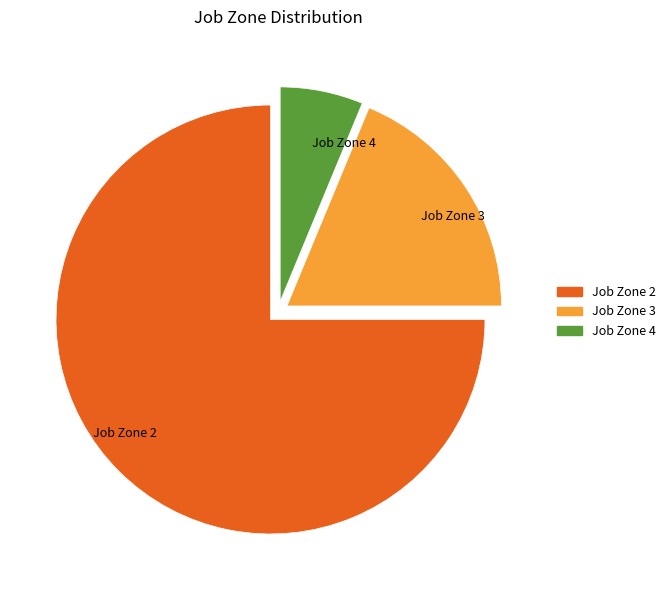

What is the ratio of the value at Job Zone 4 to the value at Job Zone 3?

0.3